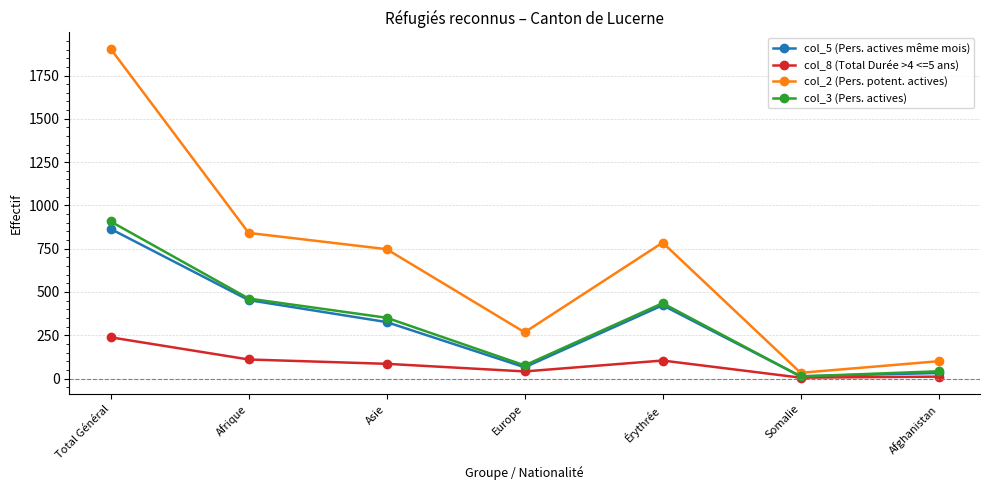

Which series changed the most between Europe and Somalie?

col_2 (Pers. potent. actives)